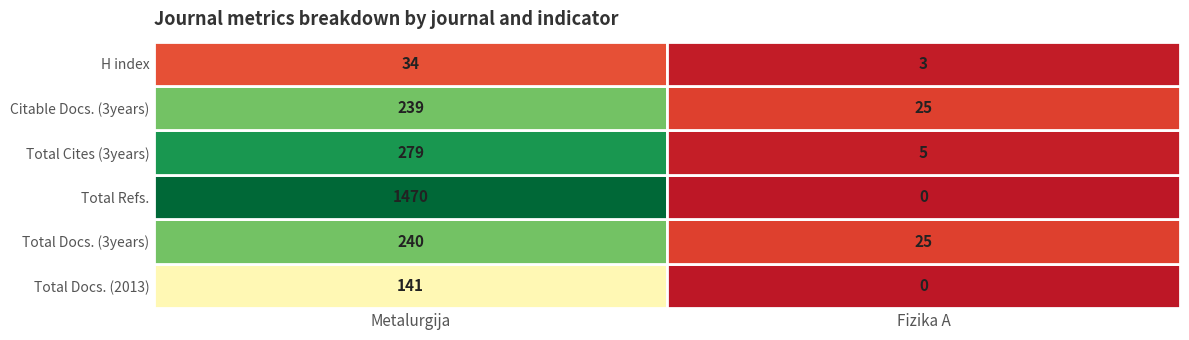

What is the average value of the Citable Docs. (3years) series?

132